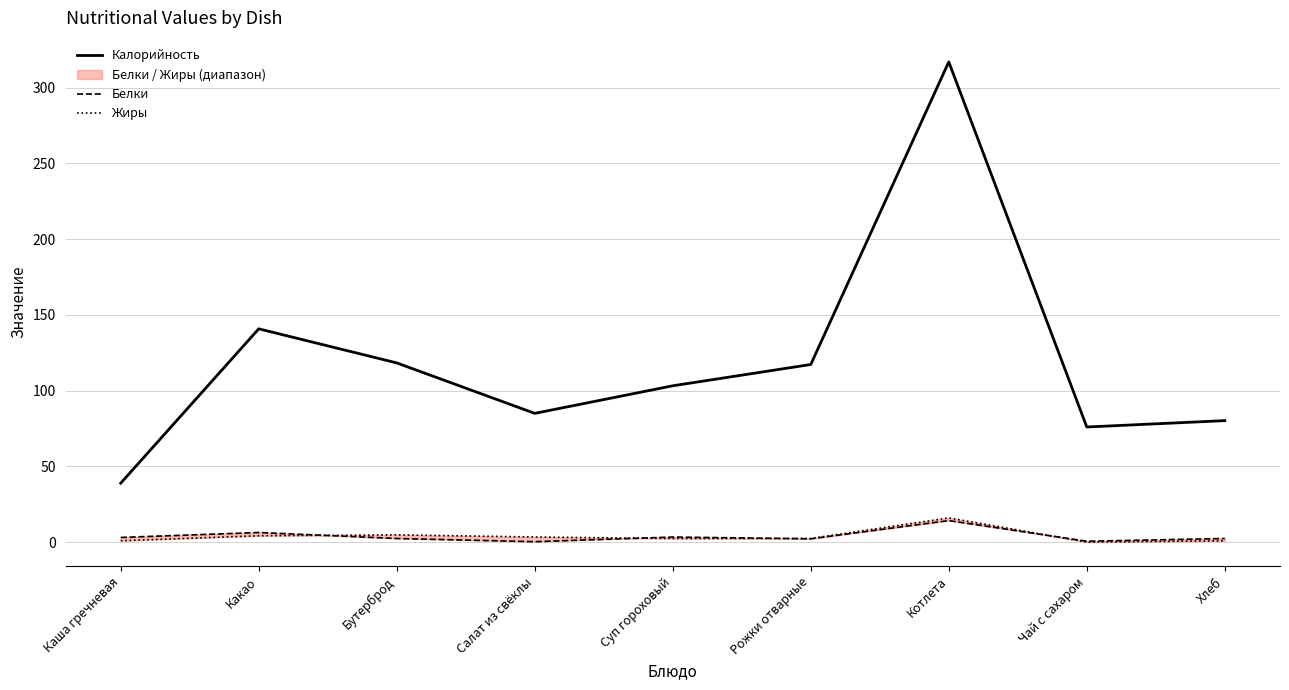

Rank the series by their maximum value, from highest to lowest.

Калорийность, Жиры, Белки